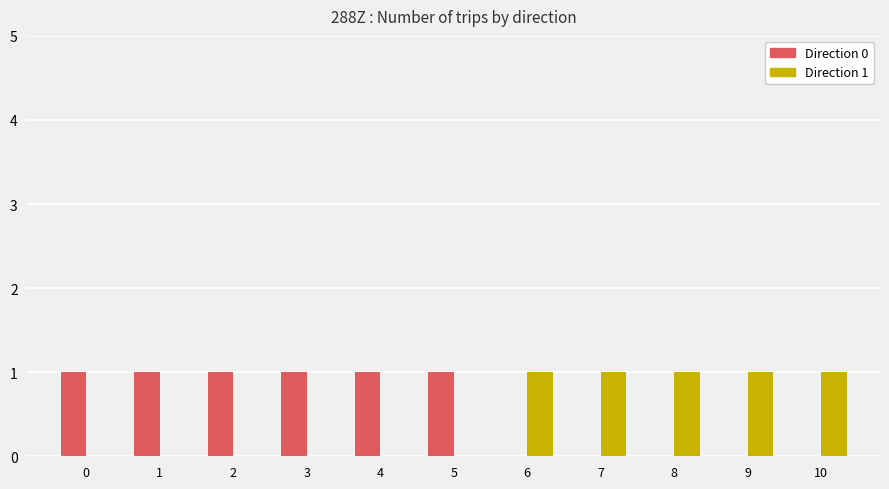

Is it true that Direction 1 equals 1 at 5?

False